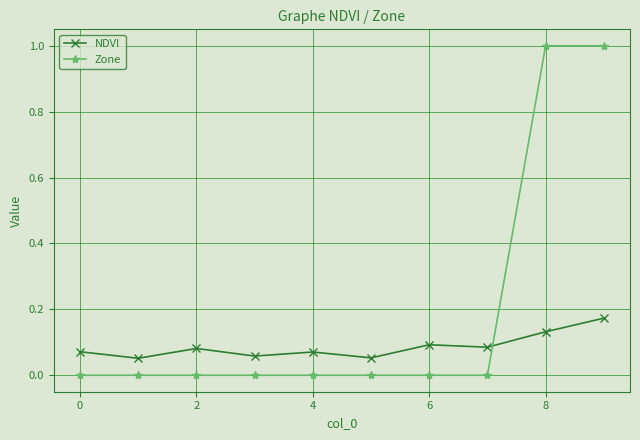

Which series has the largest total across all categories?

Zone